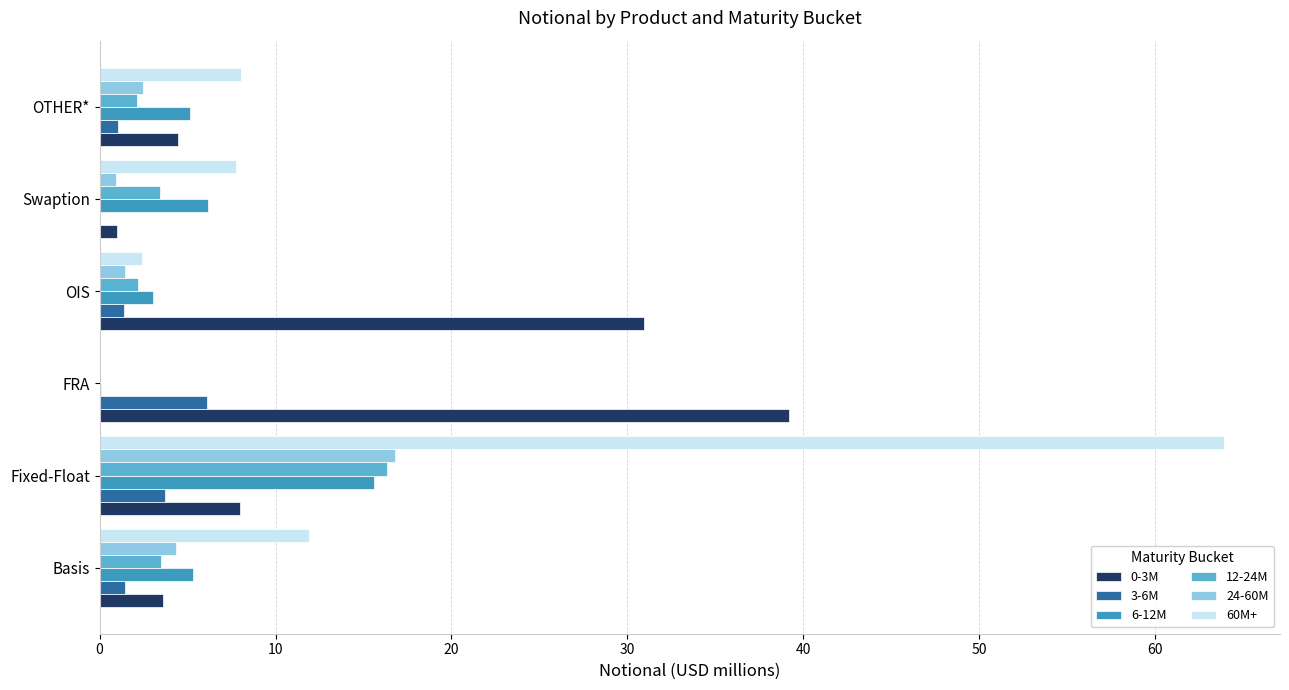

Which series has the largest total across all categories?

60M+